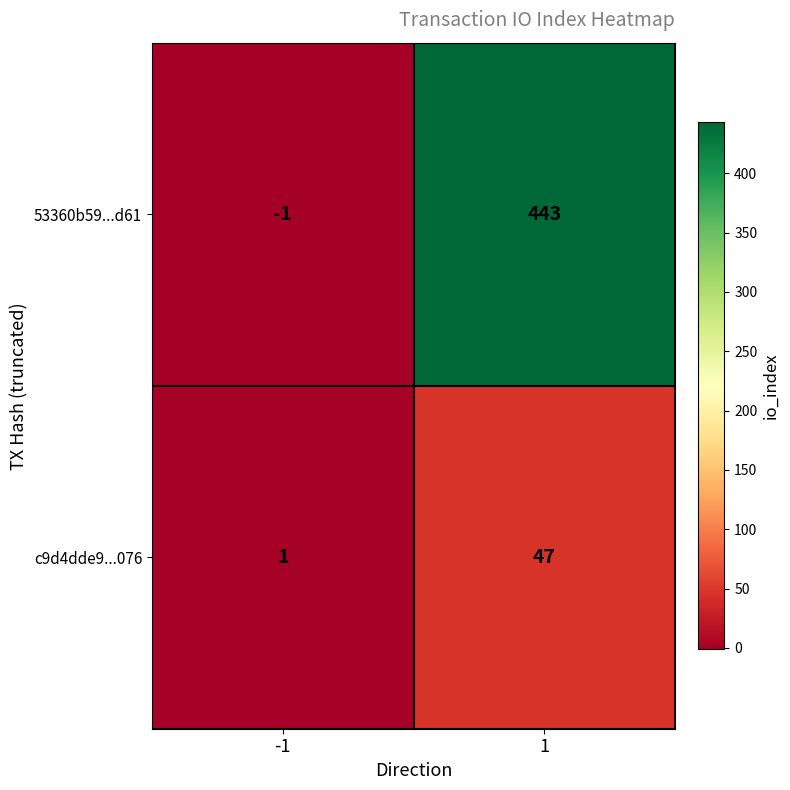

Which series has the widest spread of values?

53360b59...d61